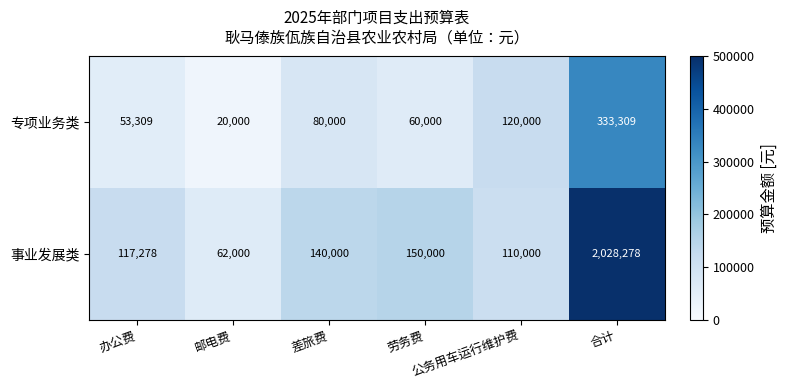

What is the sum of all 事业发展类 values?

2607556